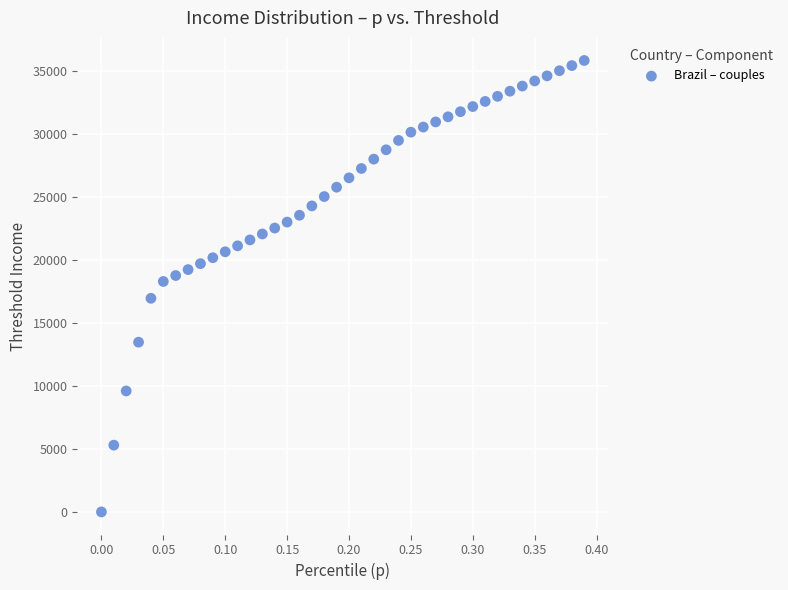

What is the range of Y values (max minus min)?

35875.6